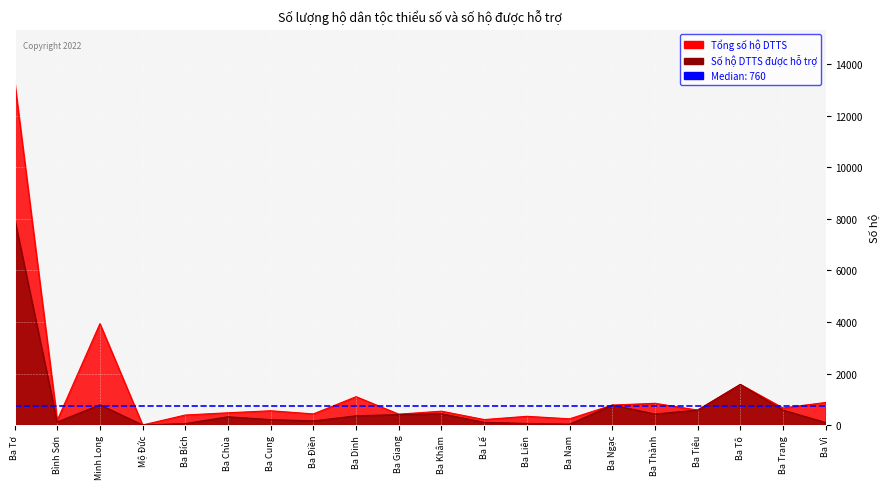

Rank the categories by Tổng số hộ DTTS value from lowest to highest.

Mộ Đức, Bình Sơn, Ba Lế, Ba Nam, Ba Liên, Ba Bích, Ba Giang, Ba Điền, Ba Chùa, Ba Khâm, Ba Cung, Ba Tiêu, Ba Trang, Ba Ngạc, Ba Thành, Ba Vì, Ba Dinh, Ba Tô, Minh Long, Ba Tơ